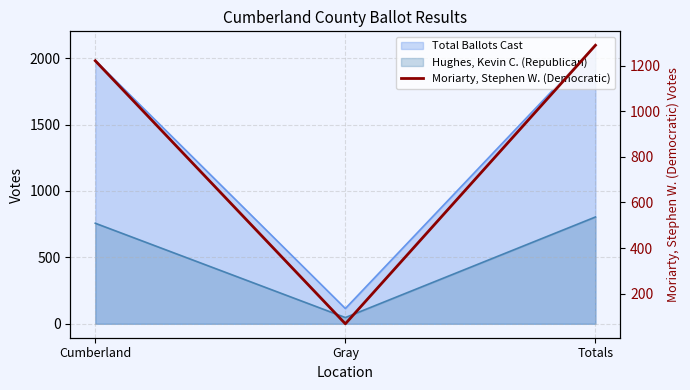

What is the change in value from Cumberland to Totals?

+68